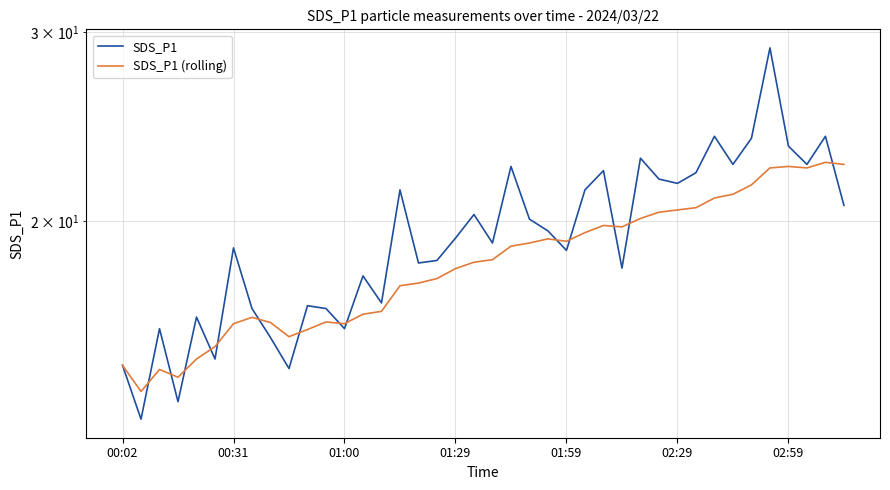

Does the chart have visible grid lines?

Yes